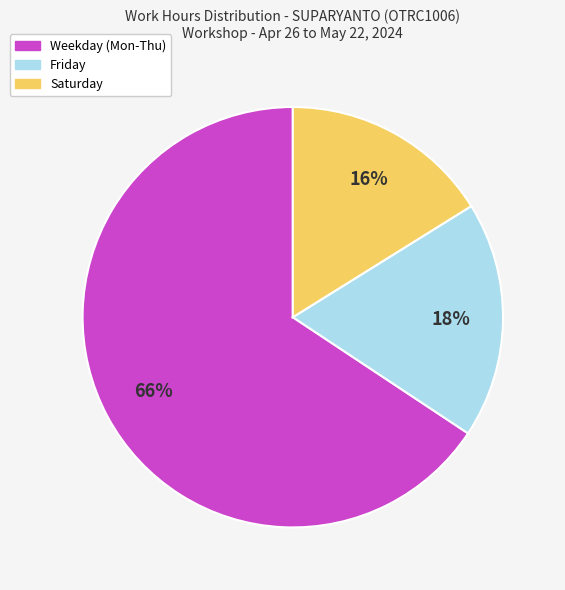

To the nearest percent, what is the average slice percentage?

33%